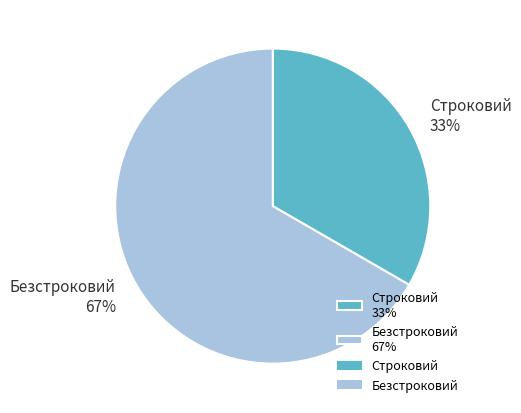

Is there a majority slice in this chart?

Yes